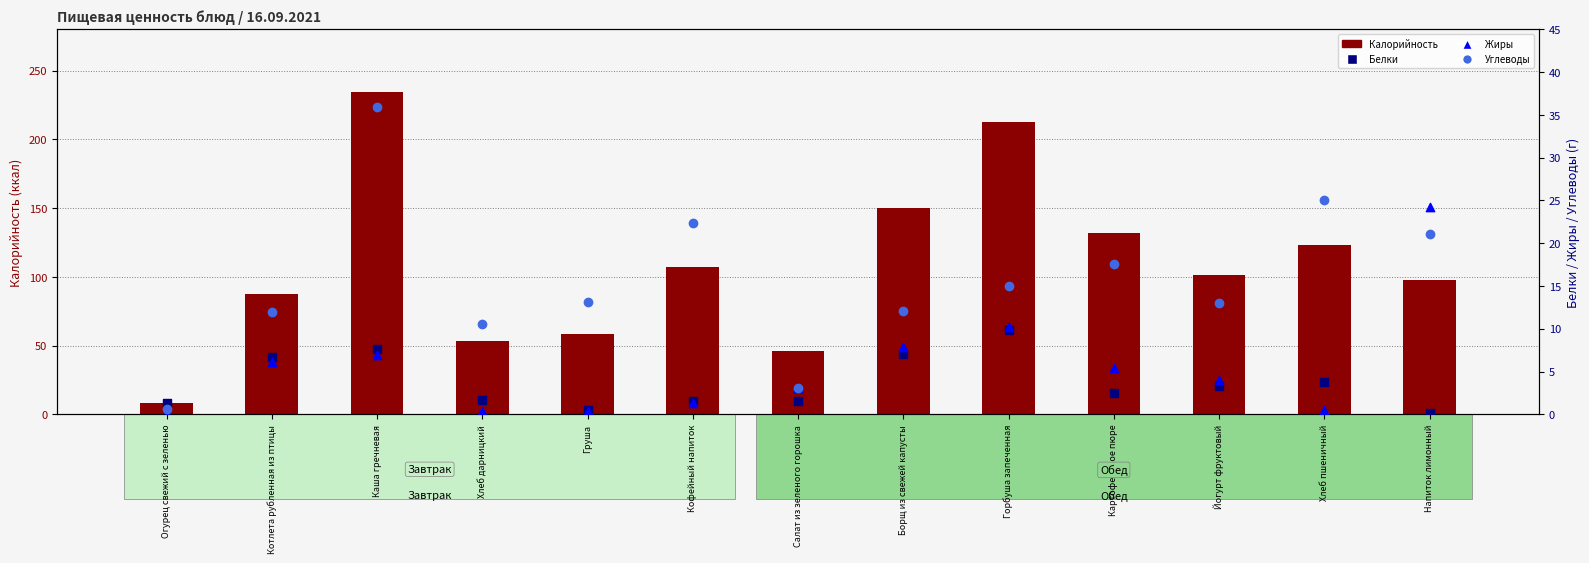

Is the value of Калорийность at Кофейный напиток greater than the value of Белки at Груша?

Yes